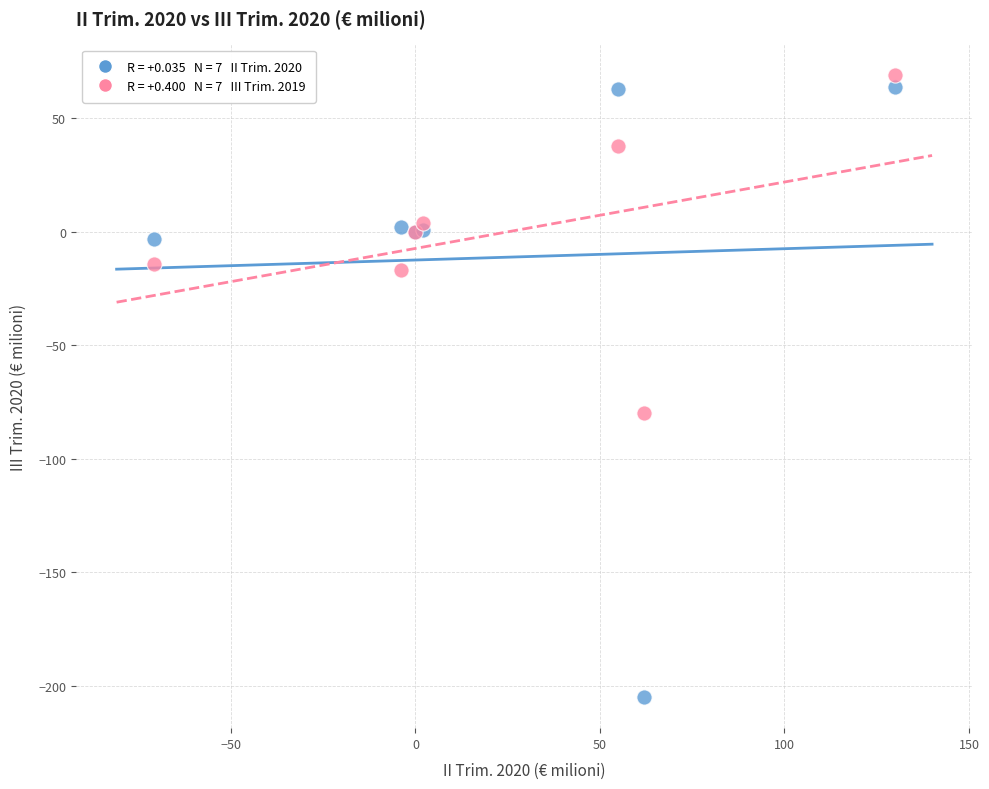

Across all series, what Y value is closest to -68?

-80